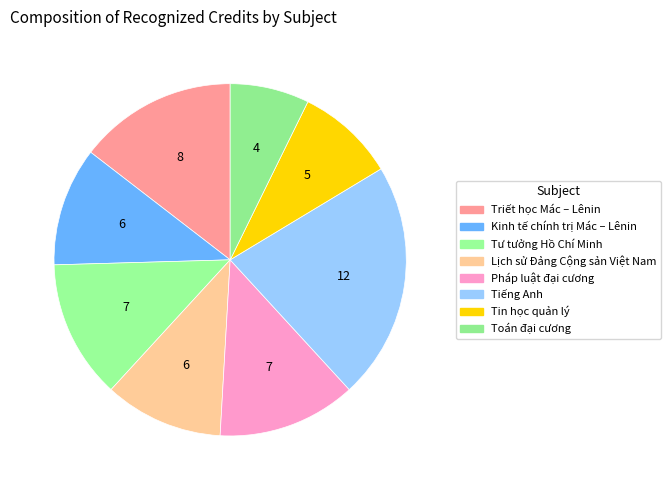

Count the number of slices in the pie.

8